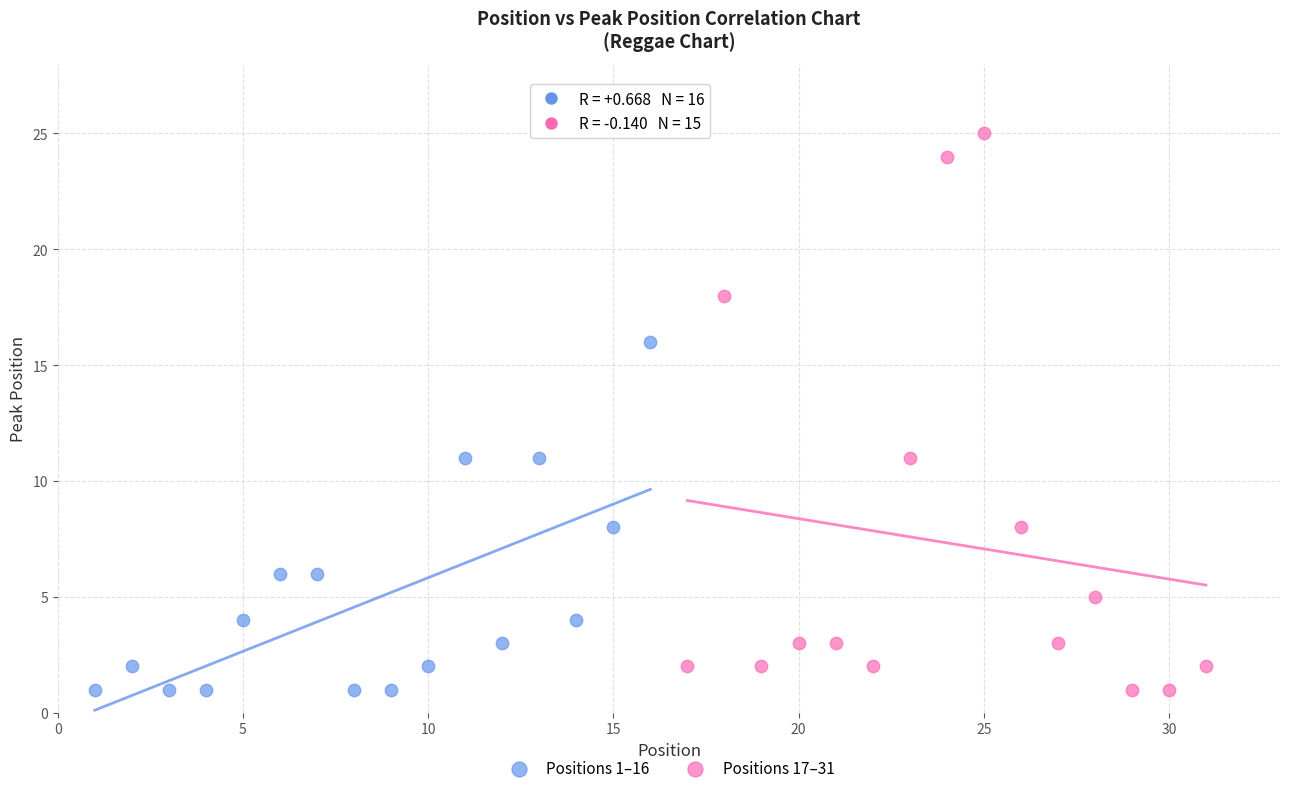

Which series reaches the maximum Y coordinate?

Positions 17–31